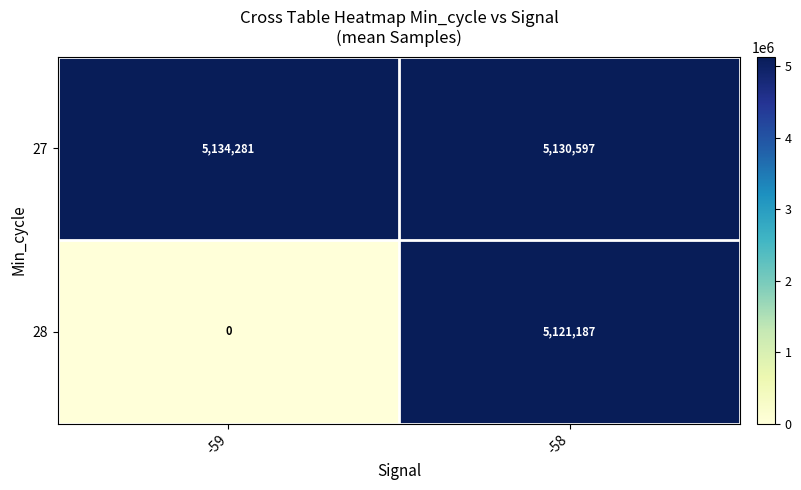

Rank the series at -59 from lowest to highest value.

row_1, row_0